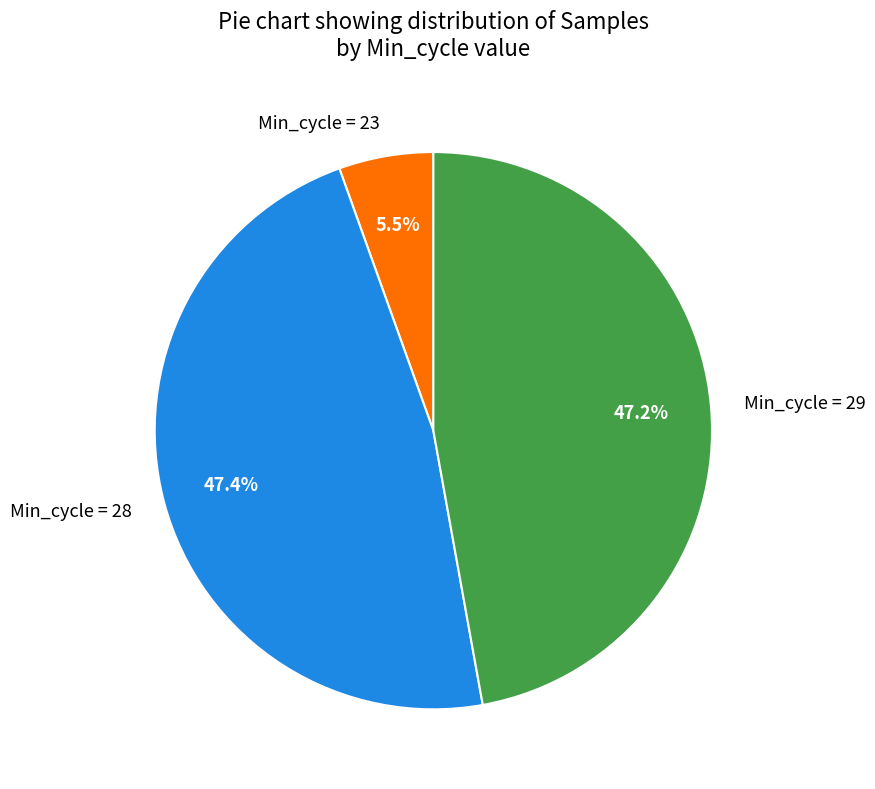

Count the number of slices in the pie.

3